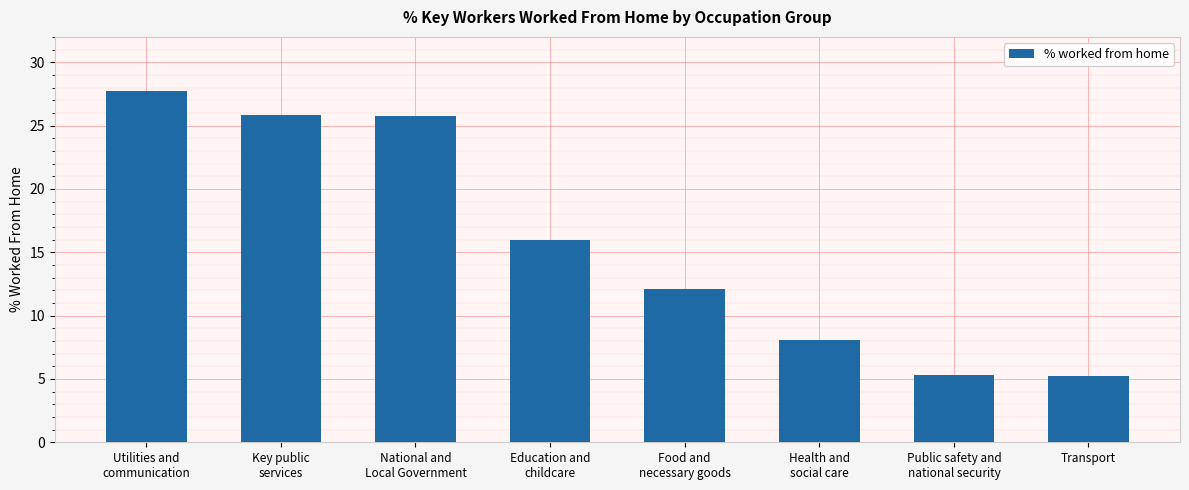

Is it true that the value at Education and
childcare is 8.0?

False